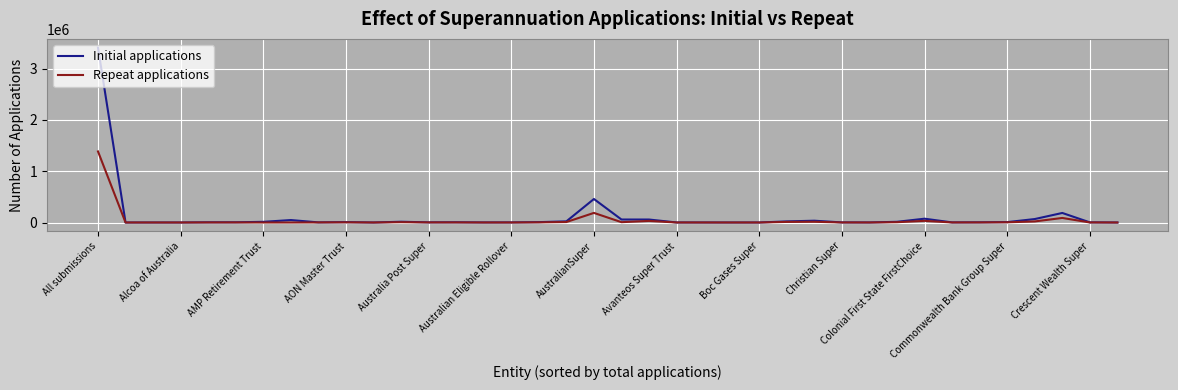

What is the maximum value shown in the chart?

3406872